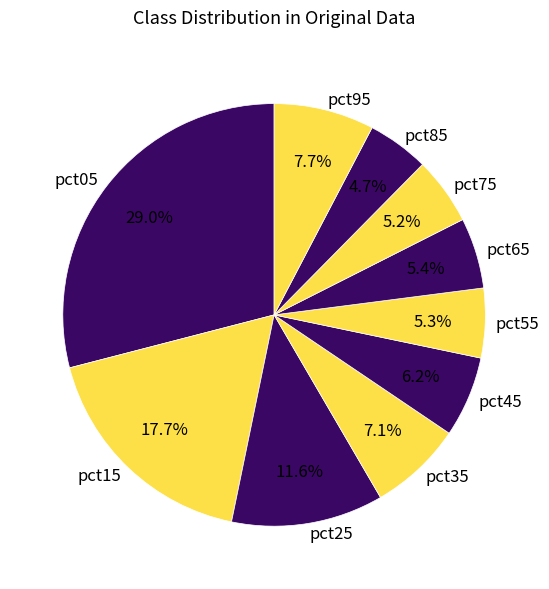

The pct35 slice represents 19% of the pie. True or false?

False